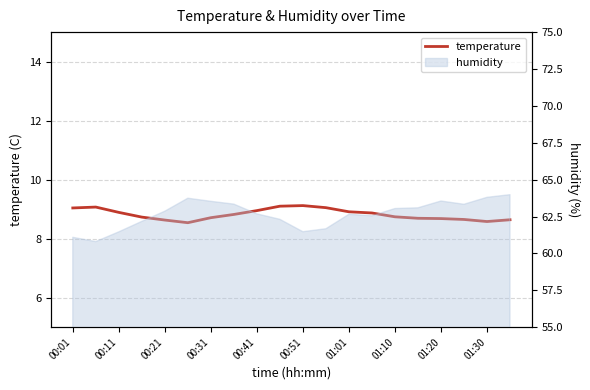

What is the minimum value shown in the chart?

8.5